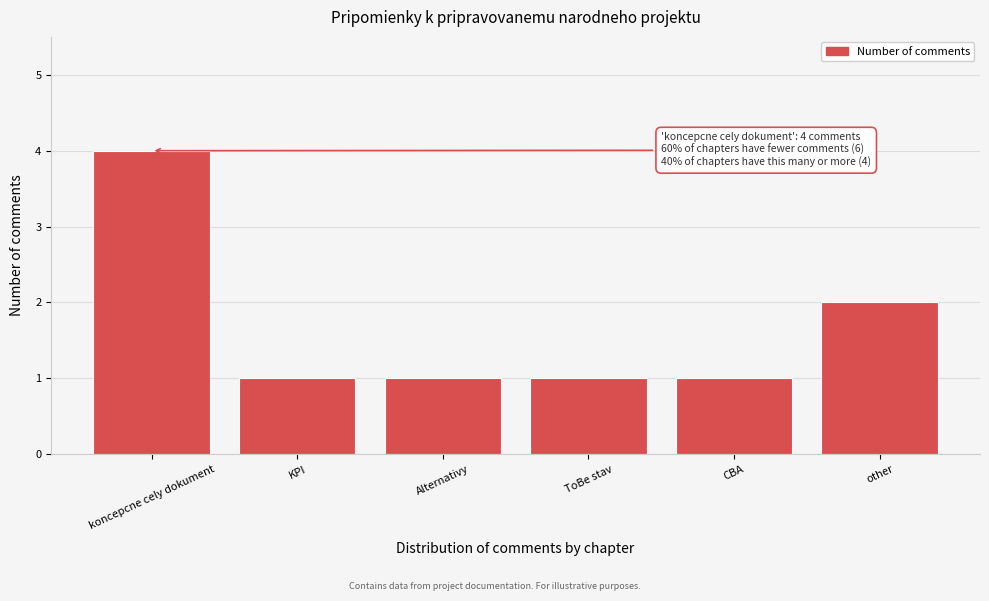

Reading left to right, extract all data points from this chart.

4	1	1	1	1	2